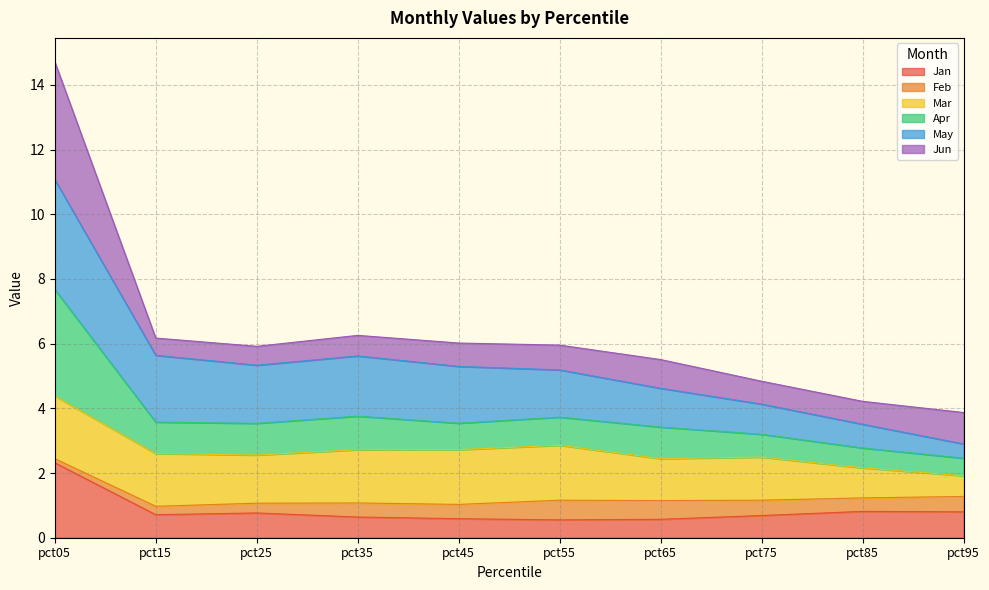

How many interior local peaks does the Jan series have?

2